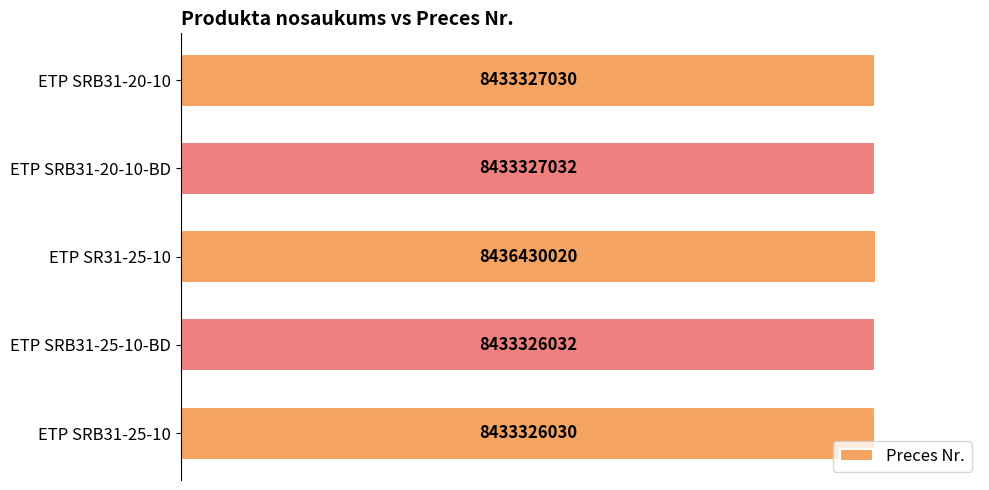

Does the chart contain any negative values?

No